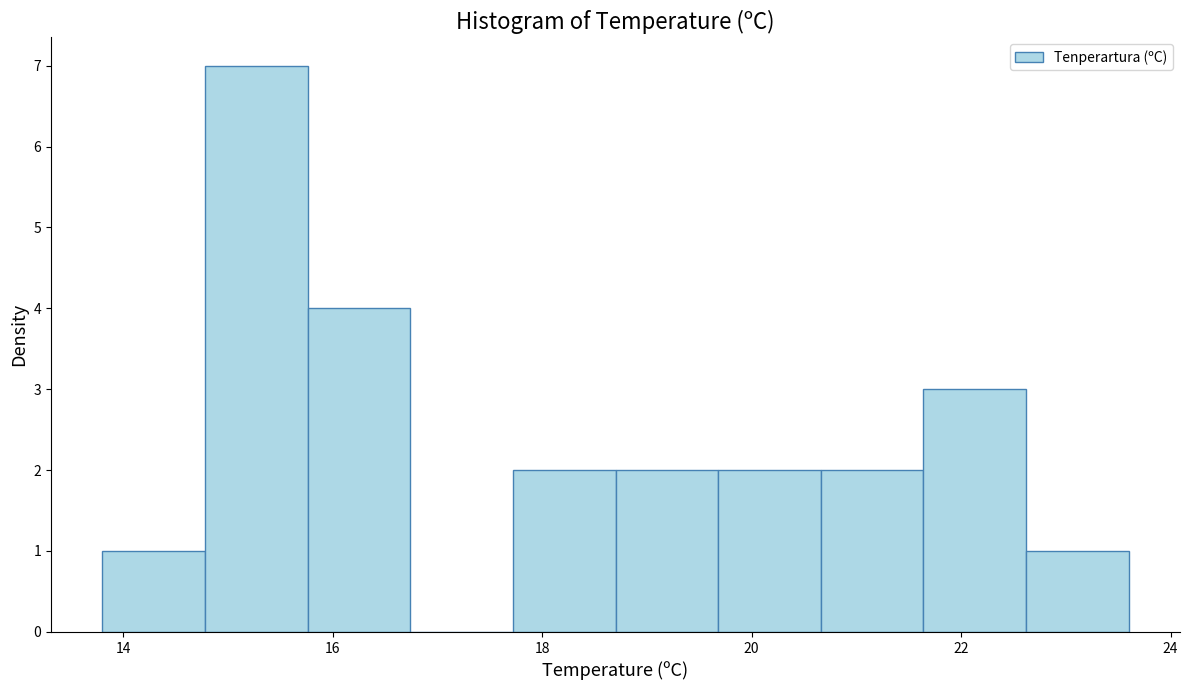

Reading left to right, list every bar in this chart as the range it spans on the x-axis followed by its height. Neither the bar edges nor the heights are printed on the chart, so give them approximately, as read against the axes.

13.80 to 14.78: 1
14.78 to 15.76: 7
15.76 to 16.74: 4
16.74 to 17.72: 0
17.72 to 18.70: 2
18.70 to 19.68: 2
19.68 to 20.66: 2
20.66 to 21.64: 2
21.64 to 22.62: 3
22.62 to 23.60: 1